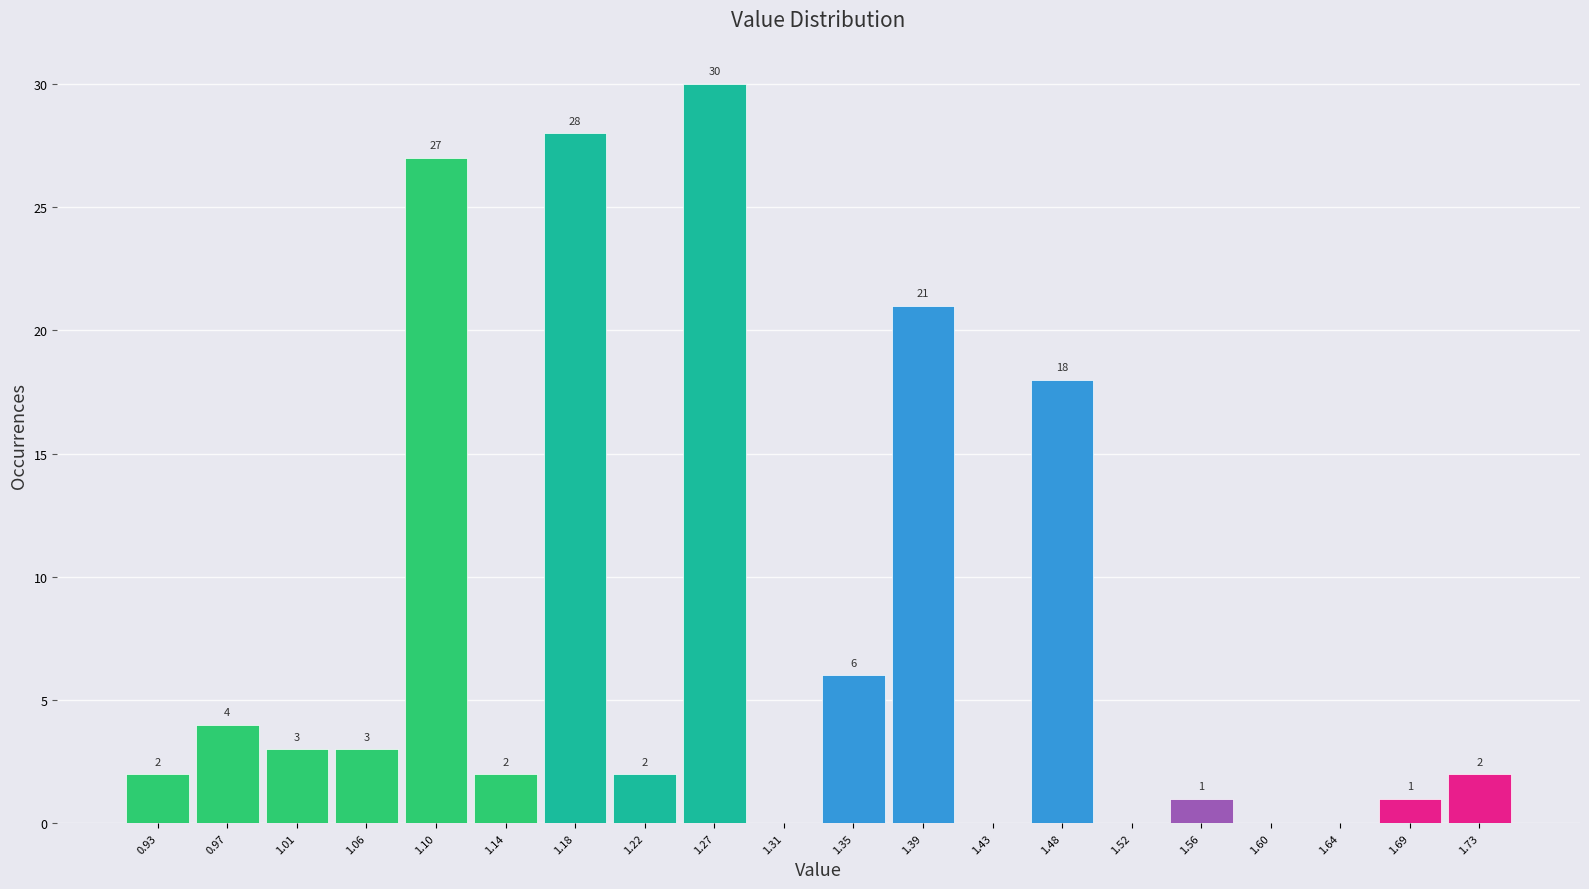

Reading left to right, transcribe all the data shown in this chart.

0.93=2	0.97=4	1.01=3	1.06=3	1.10=27	1.14=2	1.18=28	1.22=2	1.27=30	1.31=0	1.35=6	1.39=21	1.43=0	1.48=18	1.52=0	1.56=1	1.60=0	1.64=0	1.69=1	1.73=2